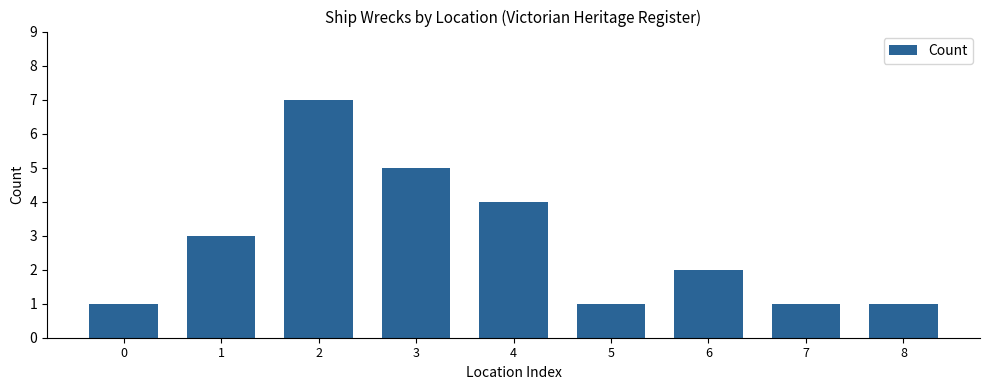

How many bars are there in total?

9